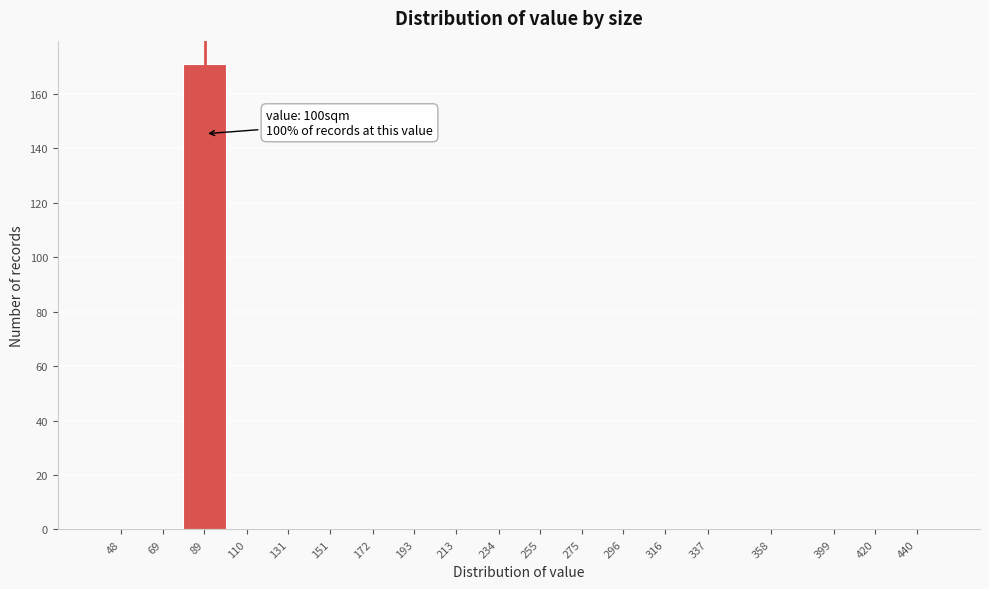

Reading right to left, list all the values displayed in this chart.

440=0	420=0	399=0	358=0	337=0	316=0	296=0	275=0	255=0	234=0	213=0	193=0	172=0	151=0	131=0	110=0	89=171	69=0	48=0